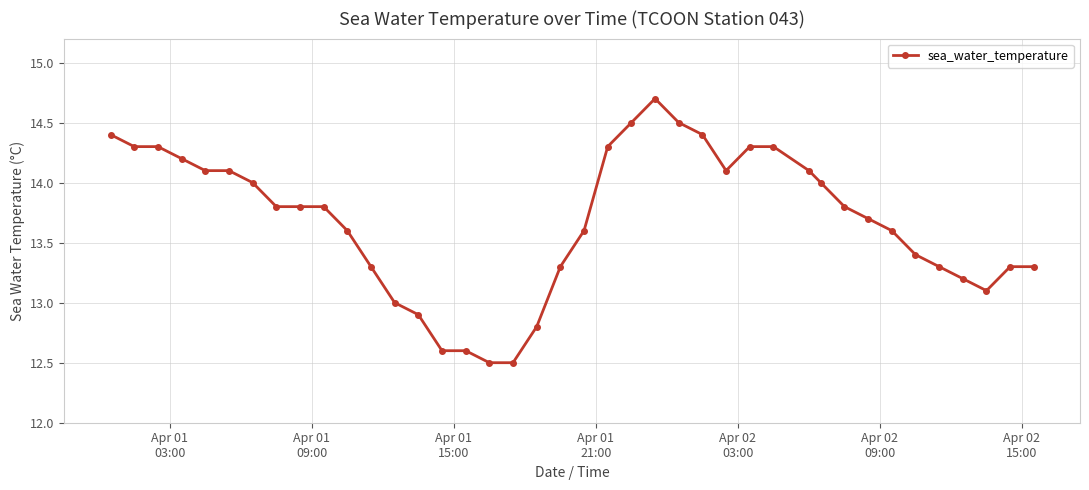

How many categories are shown in the chart?

40